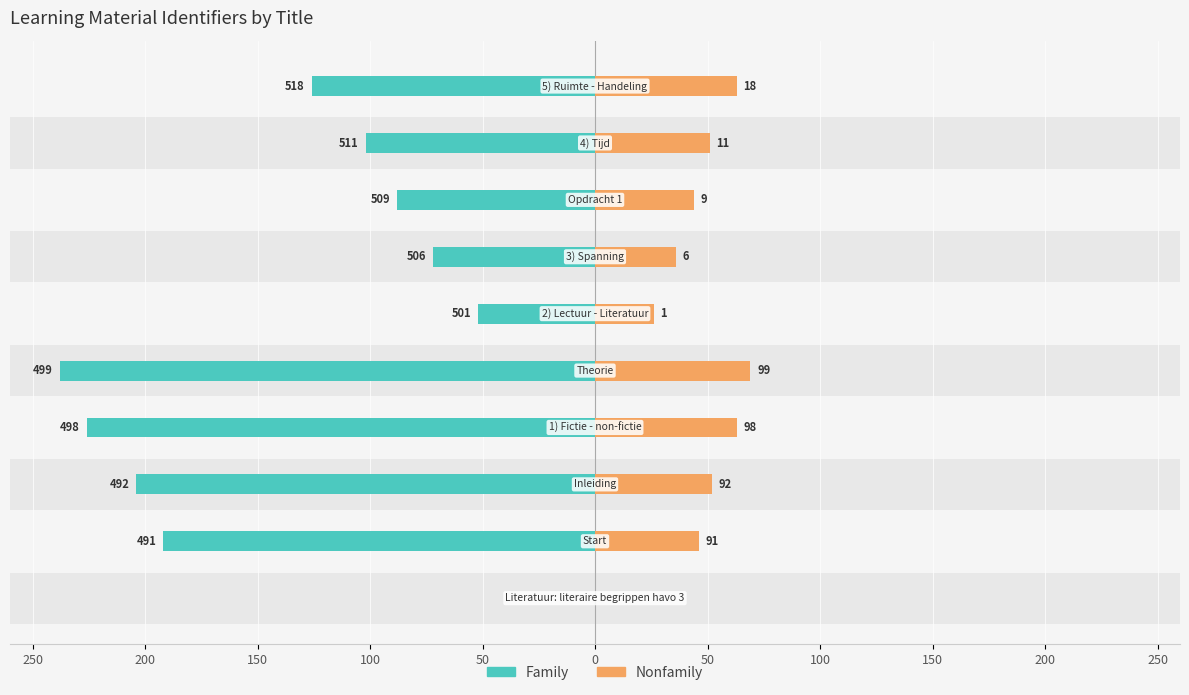

What is the difference between the maximum and minimum values in the Nonfamily series?

69